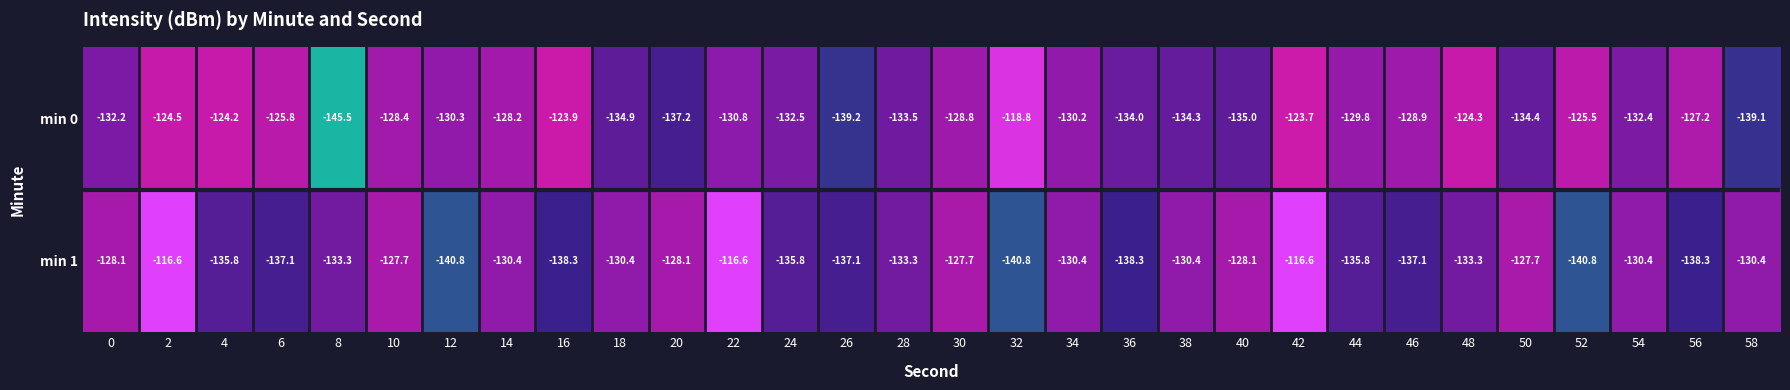

What is the difference between the second highest and second lowest values in the min 0 series?

15.5